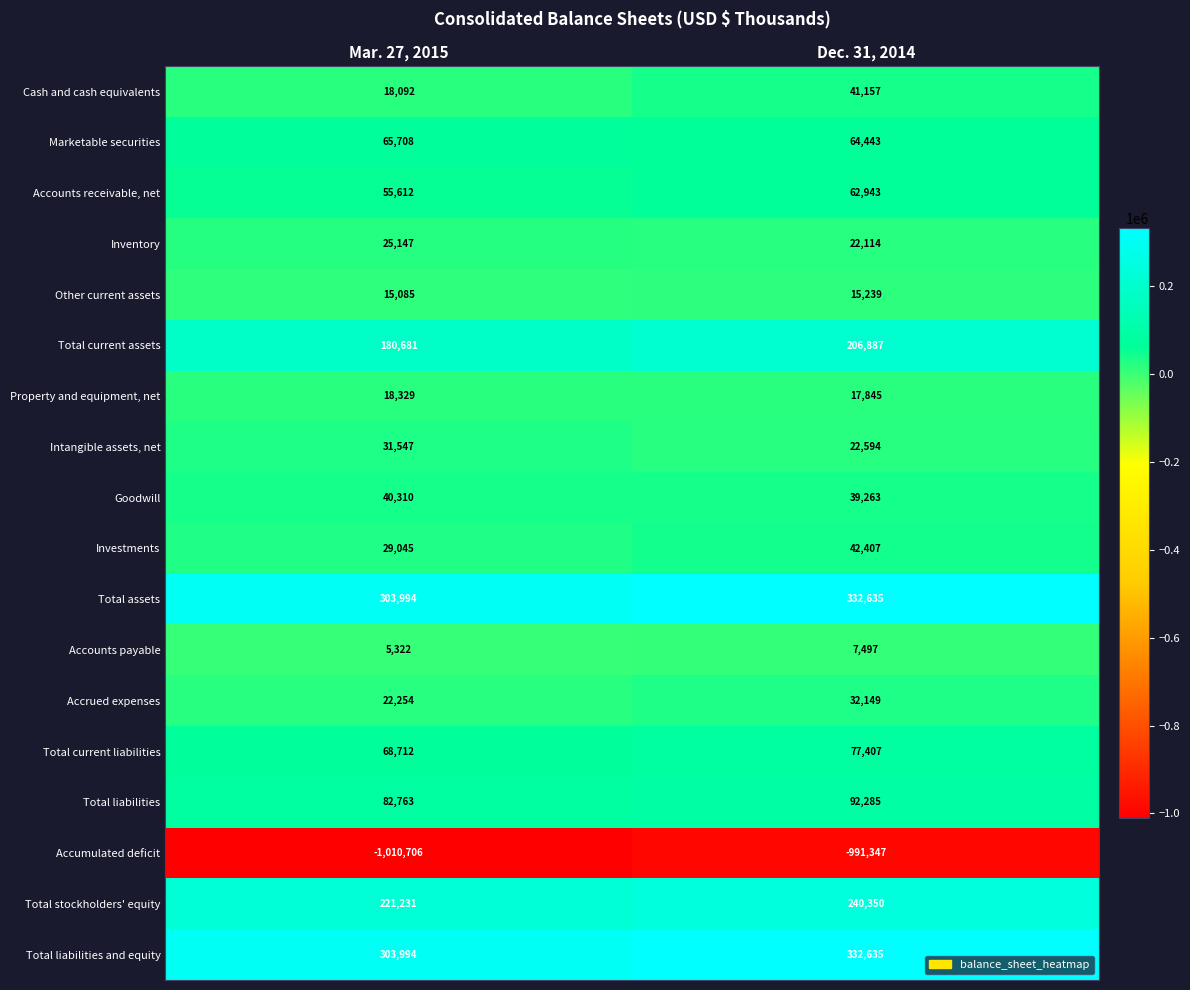

At which label is Marketable securities closest to 65075?

Dec. 31, 2014